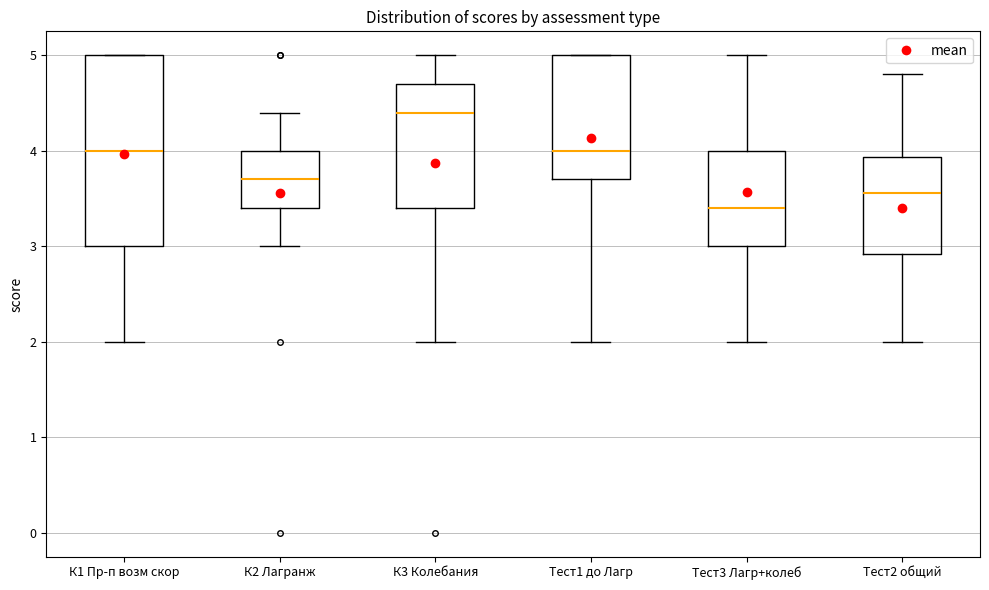

Reading left to right, read every box against the y-axis: the position of its median line, the range the box covers, and the ends of its whiskers. The values are not printed on the chart, so give them approximately, as read against the axis.

К1 Пр-п возм скор: median 4.0, box 3.0 to 5.0, whiskers 2.0 to 5.0
К2 Лагранж: median 3.7, box 3.4 to 4.0, whiskers 3.0 to 4.4
К3 Колебания: median 4.4, box 3.4 to 4.7, whiskers 2.0 to 5.0
Тест1 до Лагр: median 4.0, box 3.7 to 5.0, whiskers 2.0 to 5.0
Тест3 Лагр+колеб: median 3.4, box 3.0 to 4.0, whiskers 2.0 to 5.0
Тест2 общий: median 3.6, box 2.9 to 3.9, whiskers 2.0 to 4.8